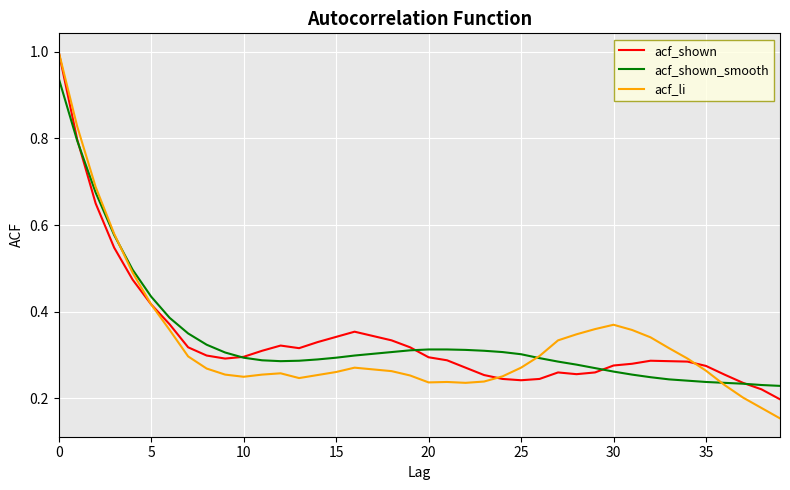

Which series has the widest spread of values?

acf_li